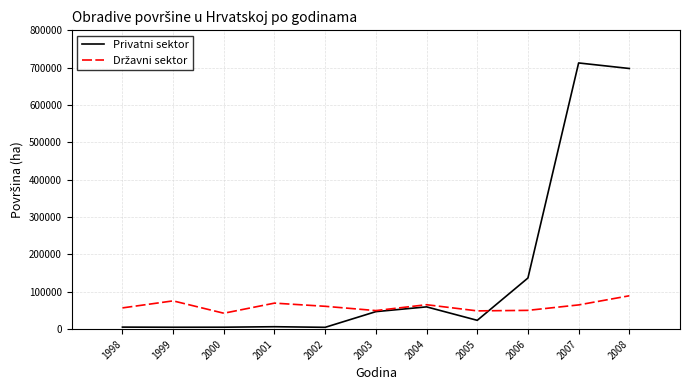

Which series changed the most between 2001 and 2008?

Privatni sektor